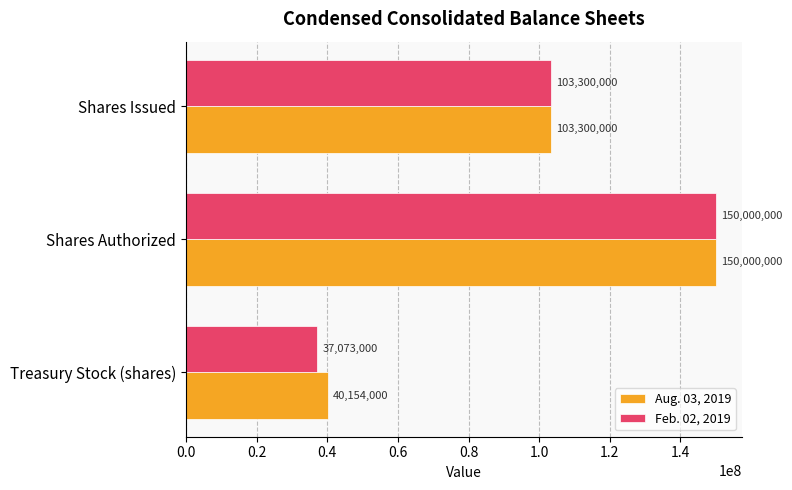

Which series changed the most between Treasury Stock (shares) and Shares Issued?

Feb. 02, 2019